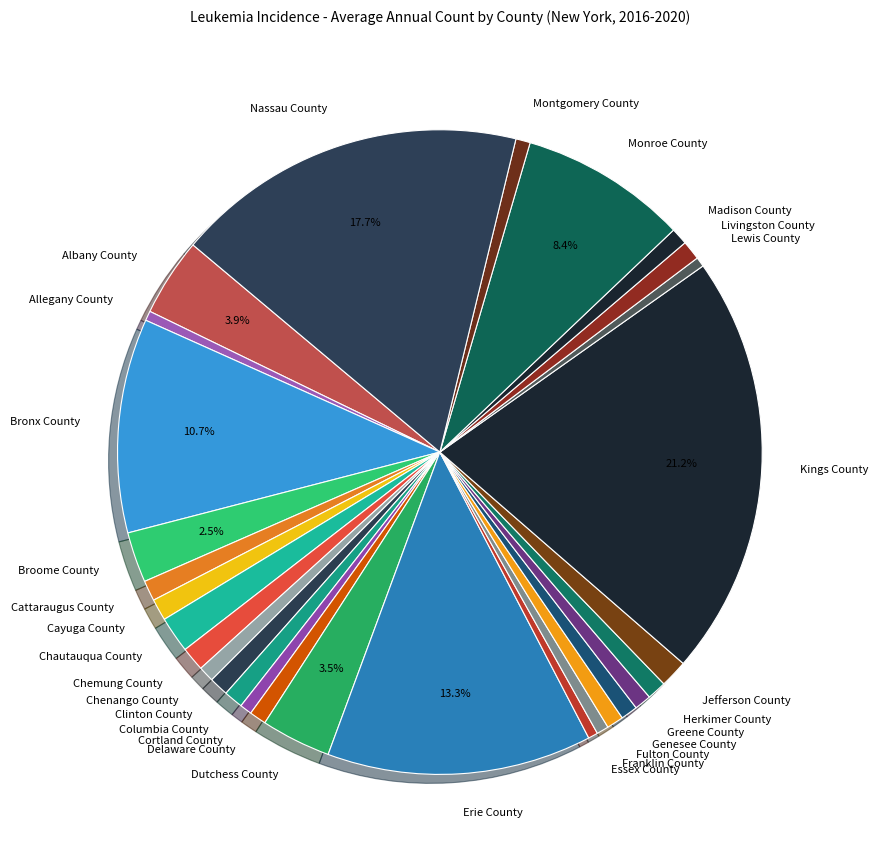

How many slices are in this pie chart?

29